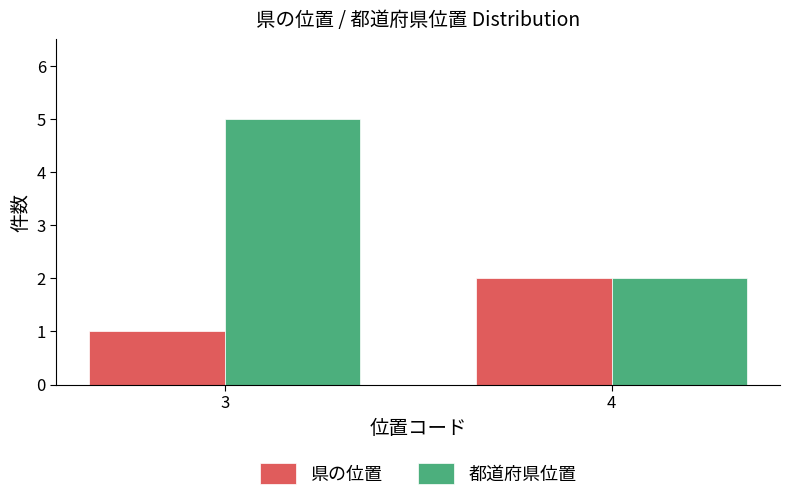

What is the difference between the 都道府県位置 values at 3 and 4?

3